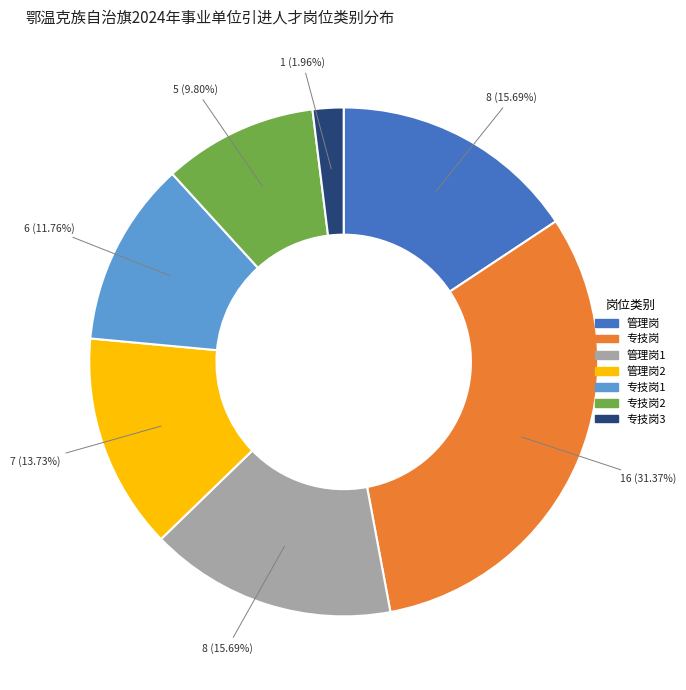

Is there any slice that represents more than half of the pie?

No